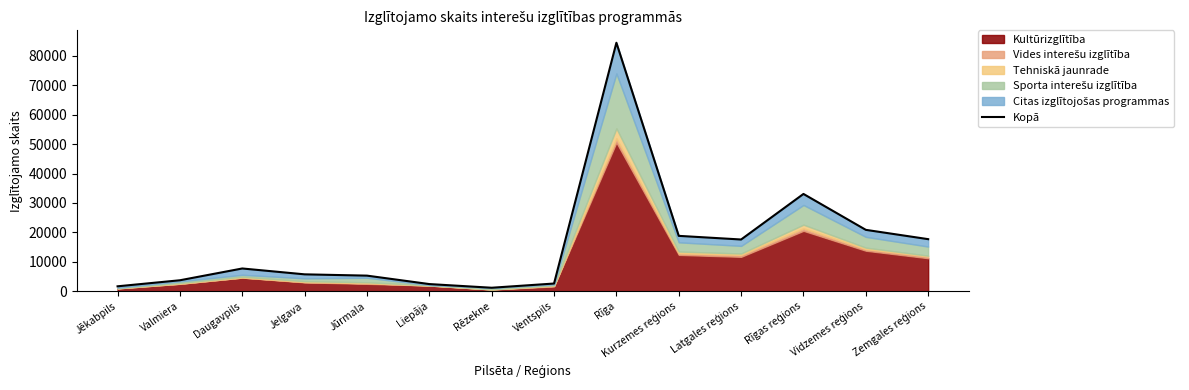

True or false: there are more than 2 points higher than both neighbors.

True